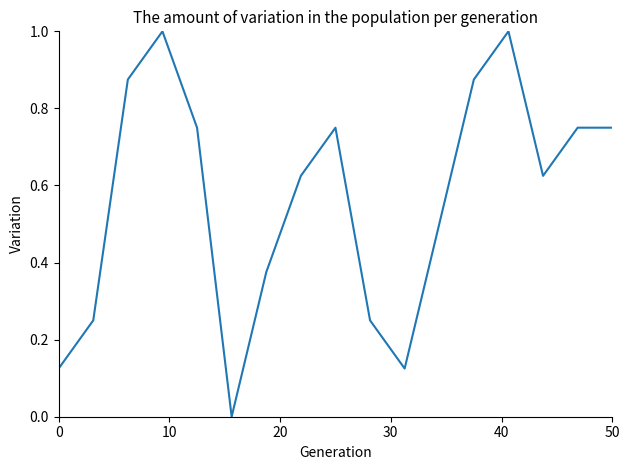

What is the difference between the maximum and minimum values?

1.0